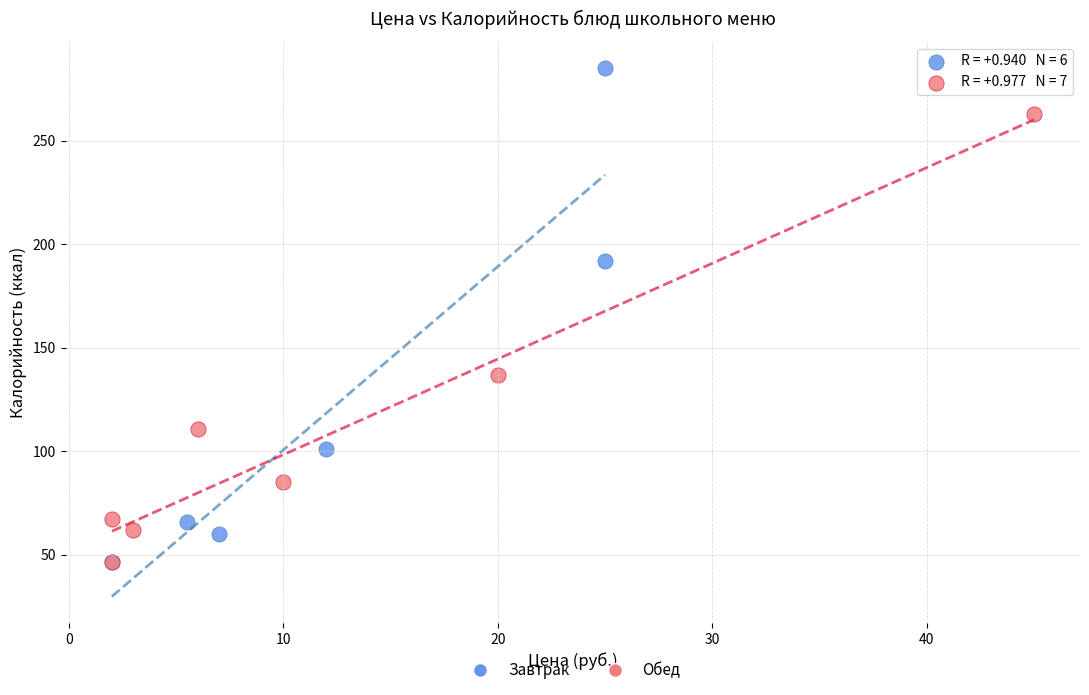

Which series contains the highest Y value?

Завтрак